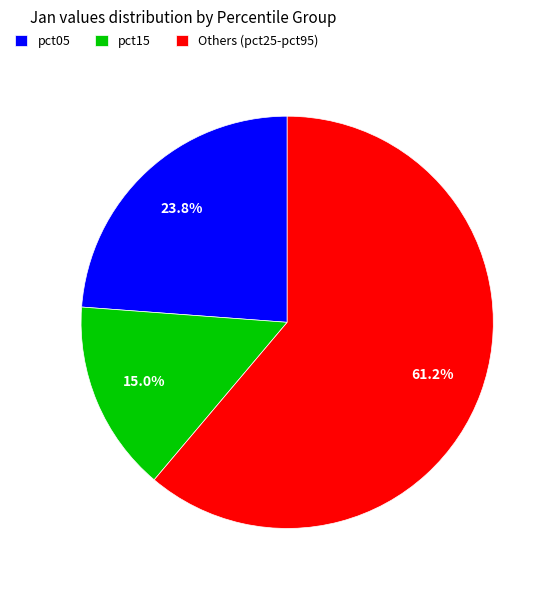

True or false: pct15 accounts for 25% of the total.

False